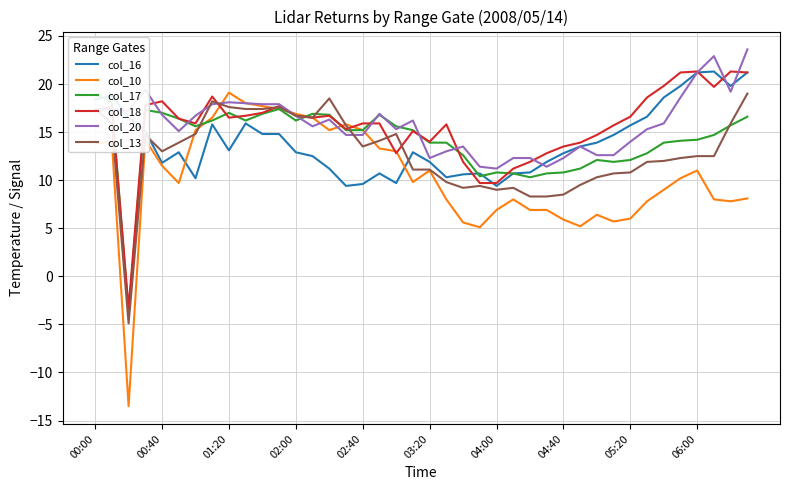

What are all the series names shown in the legend?

col_16, col_10, col_17, col_18, col_20, col_13